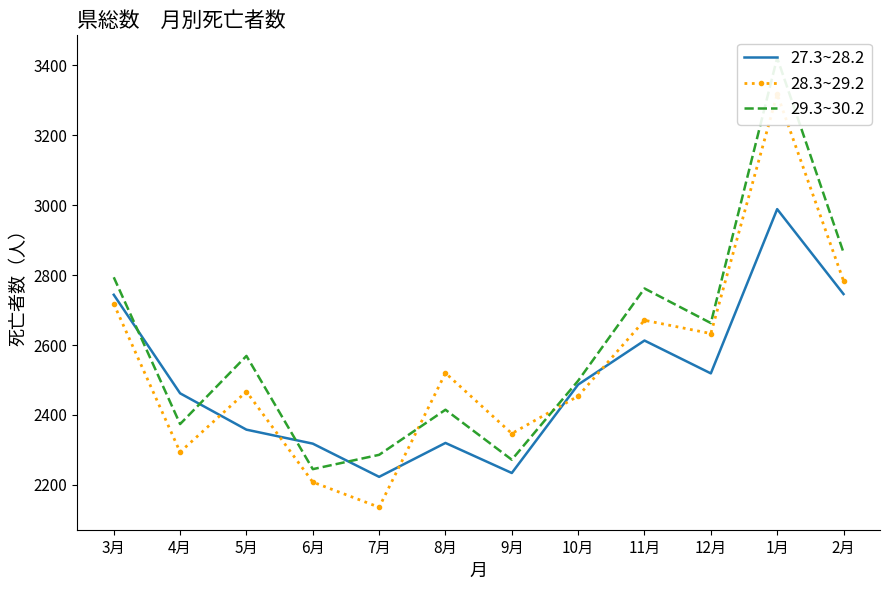

How many intersections are there between 28.3~29.2 and 27.3~28.2?

5